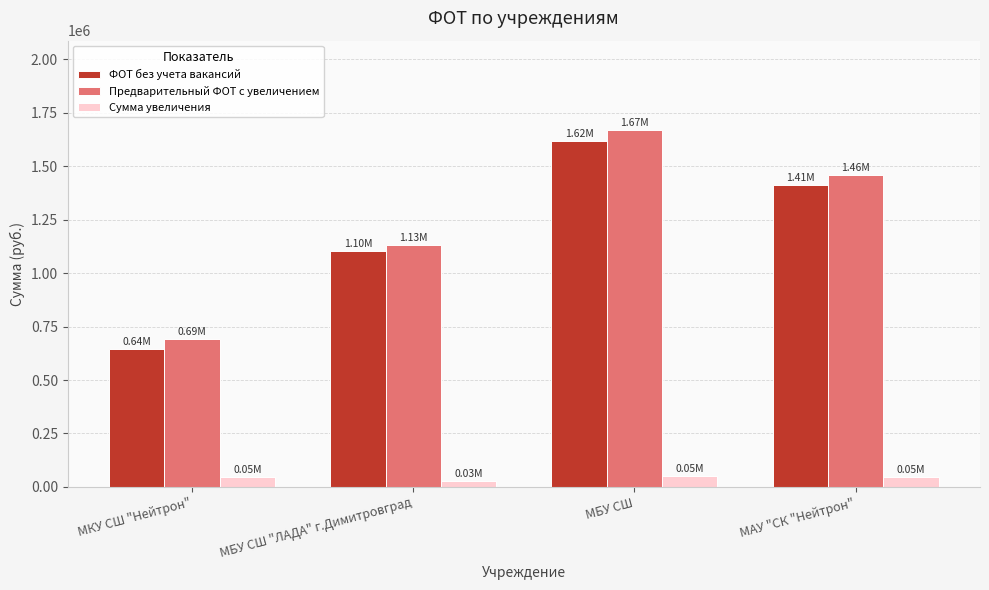

Is the value of Предварительный ФОТ с увеличением at МБУ СШ "ЛАДА" г.Димитровград greater than the value of Сумма увеличения at МБУ СШ?

Yes